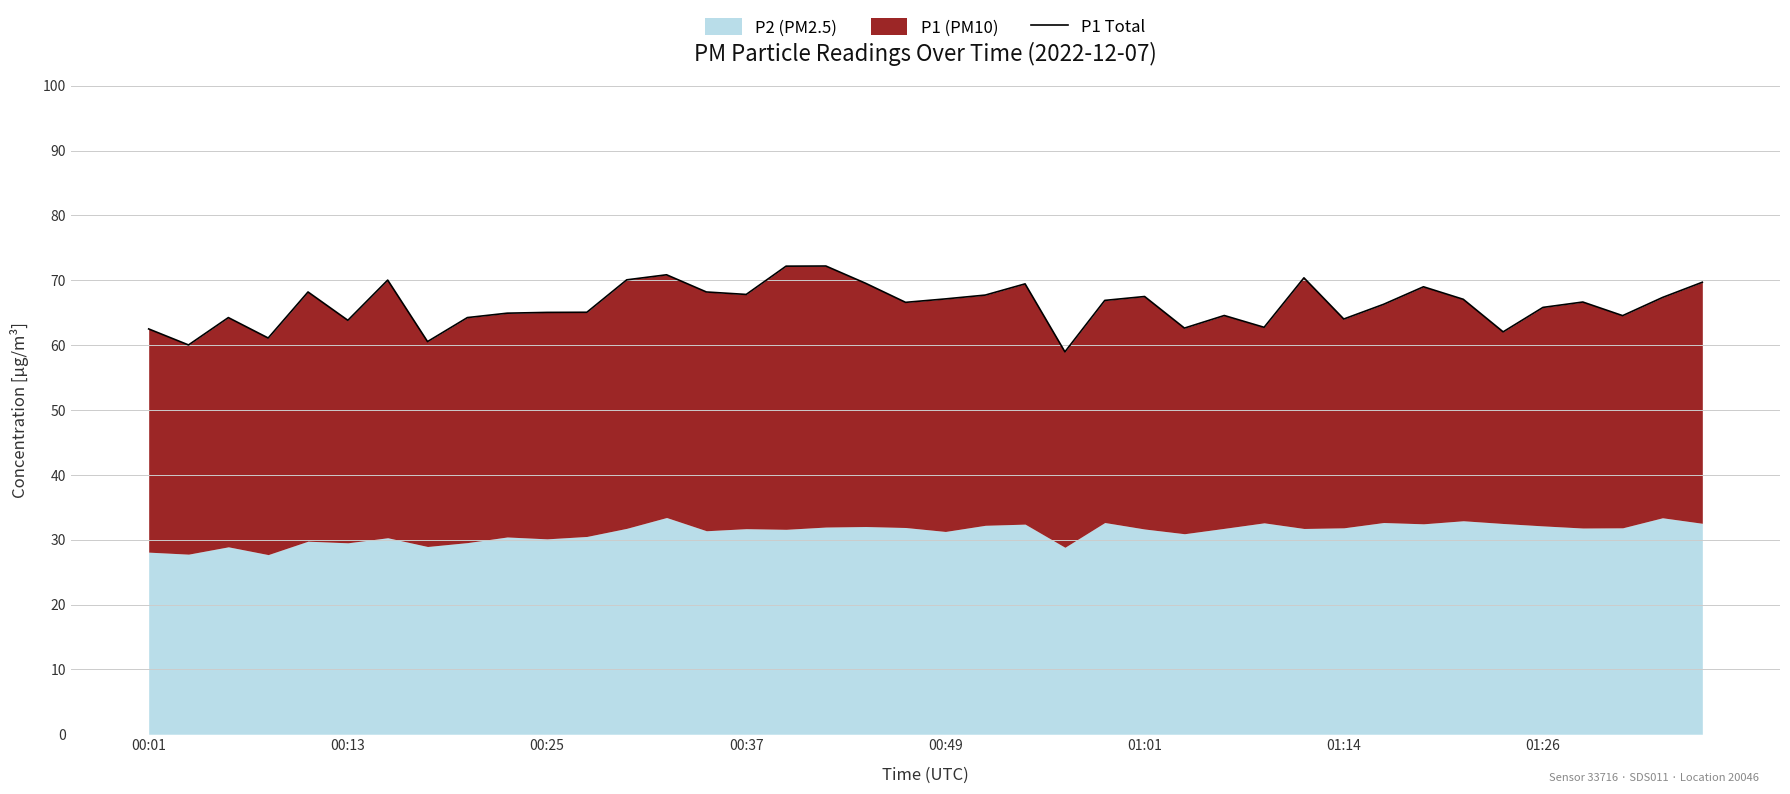

True or false: the data shows 18.8 at 9.

False